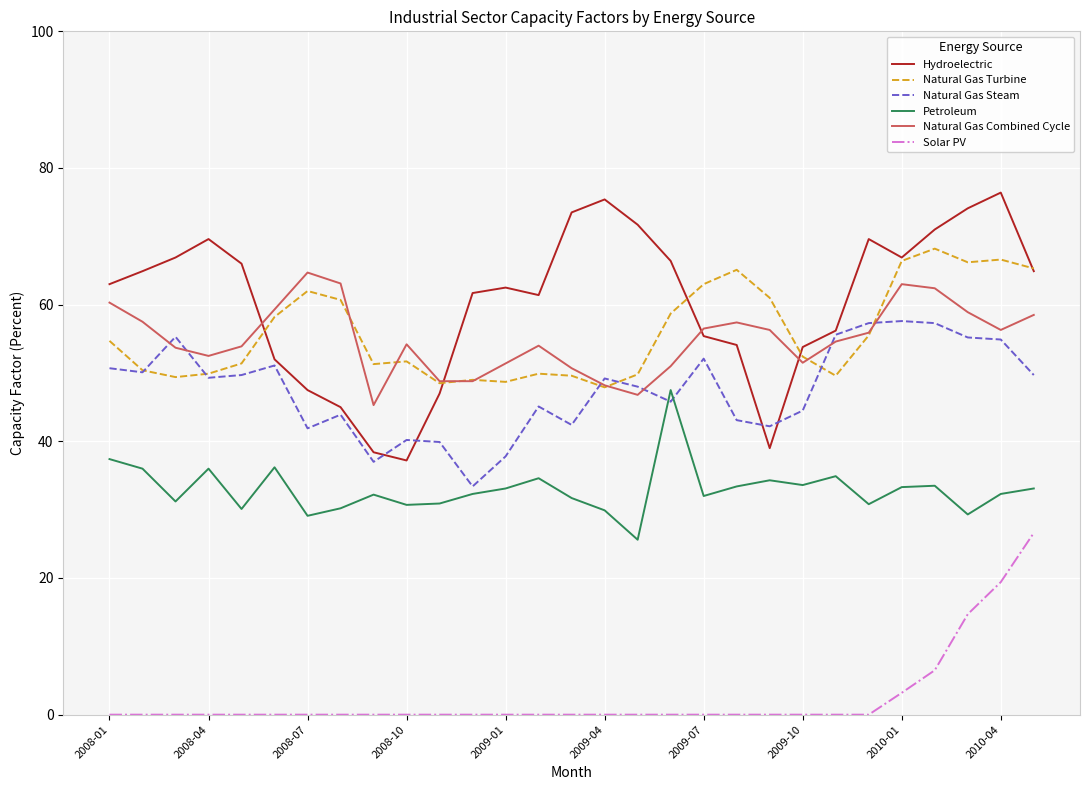

Which series has the largest range (max minus min)?

Hydroelectric